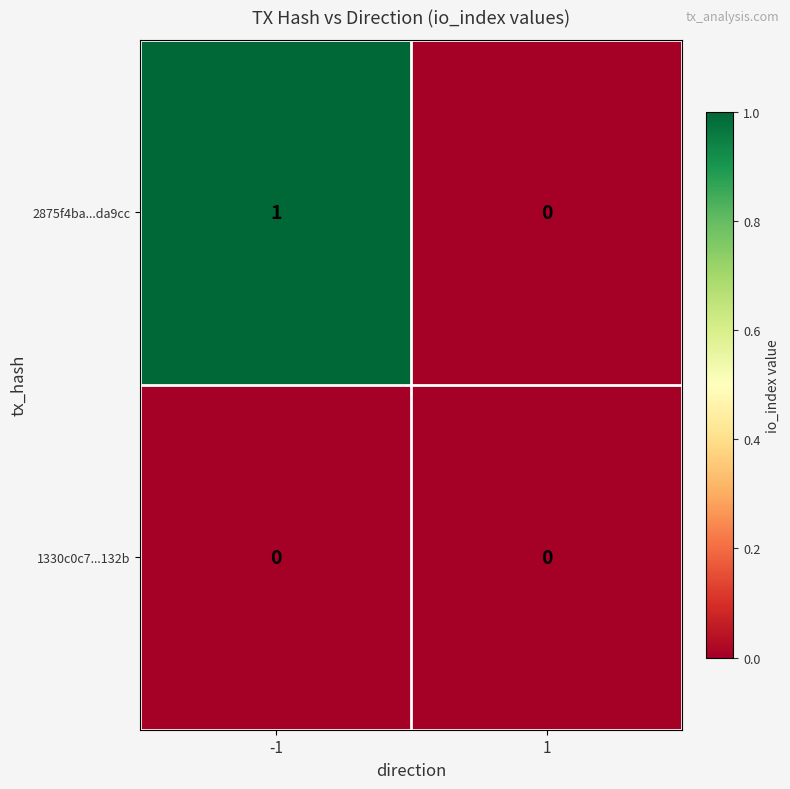

At which category is the sum across all series the highest?

-1